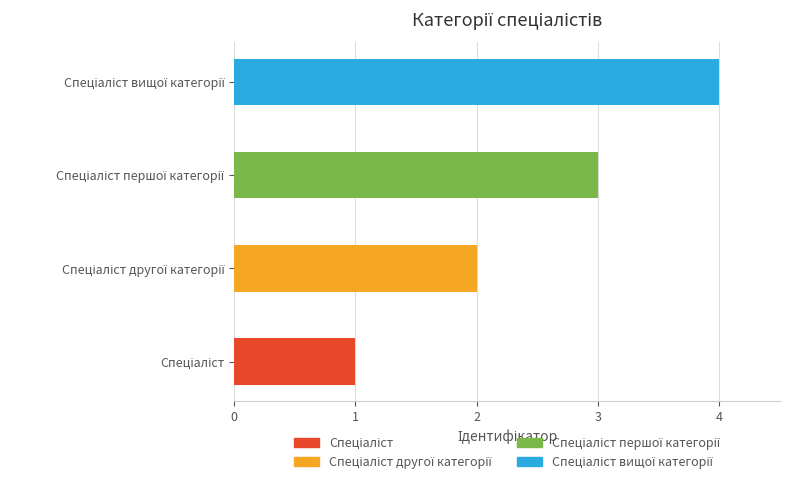

What is the maximum value shown in the chart?

4